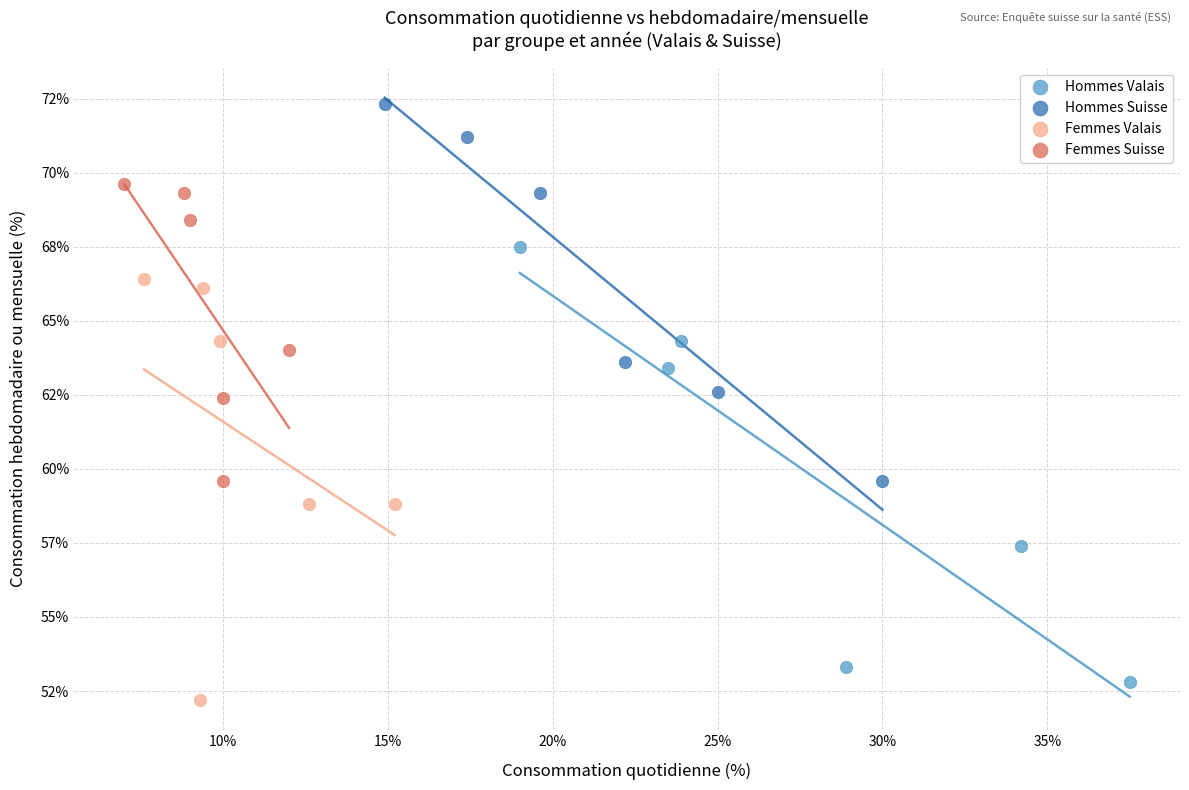

What are all the series names shown in the legend?

Hommes Valais, Hommes Suisse, Femmes Valais, Femmes Suisse